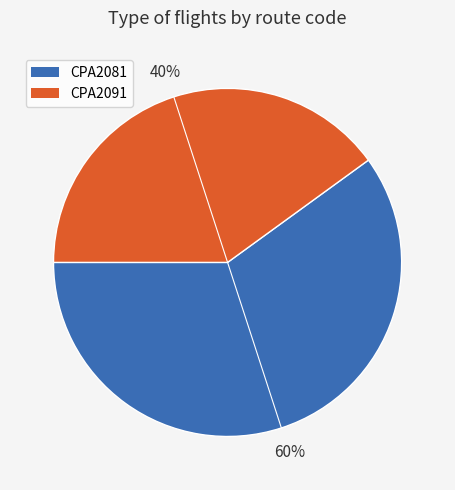

What percentage is the CPA2091 slice, to the nearest percent?

40%